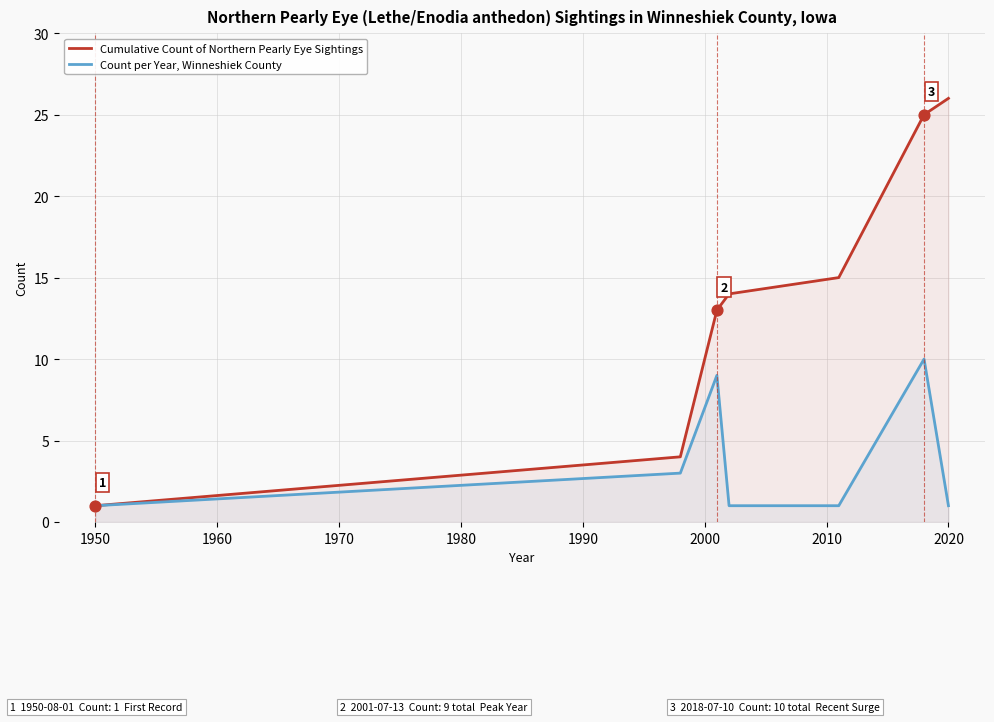

What are all the series names shown in the legend?

Cumulative Count of Northern Pearly Eye Sightings, Count per Year, Winneshiek County